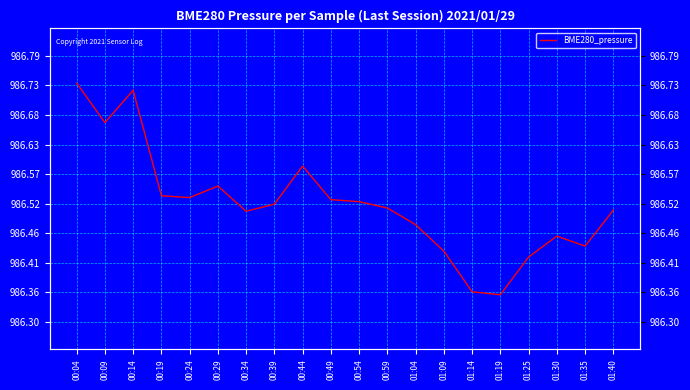

How many lines are shown in the chart?

1